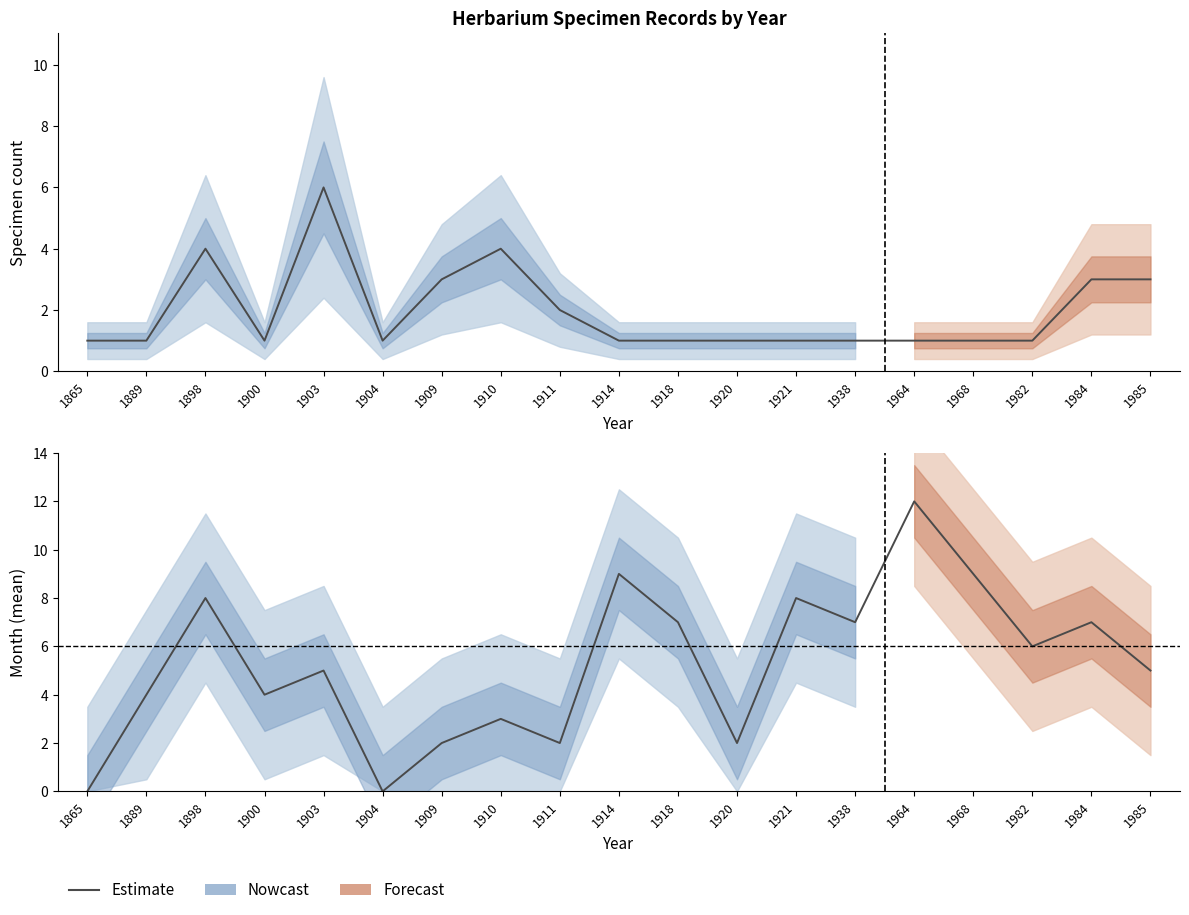

List the labels in order of value, smallest first.

1865, 1904, 1909, 1911, 1920, 1910, 1889, 1900, 1903, 1985, 1982, 1918, 1938, 1984, 1898, 1921, 1914, 1968, 1964